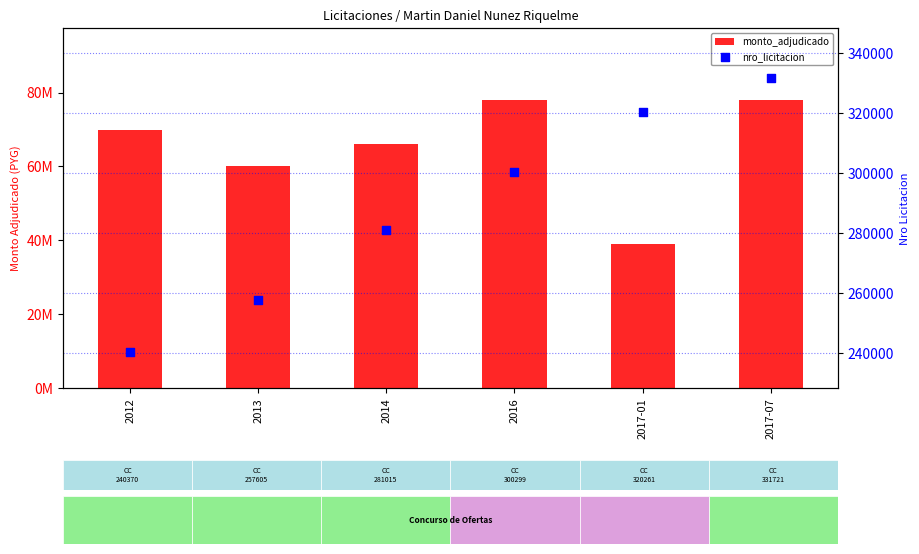

Which series has the largest Y range (max minus min)?

monto_adjudicado